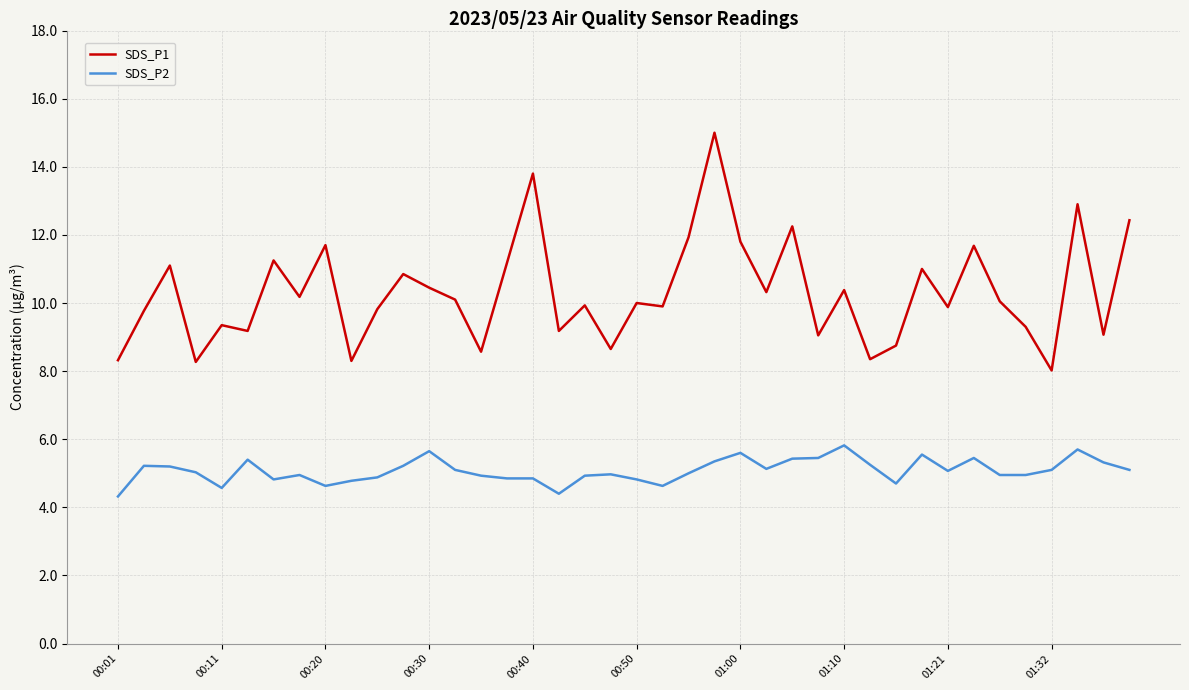

What is the minimum value shown in the chart?

4.3